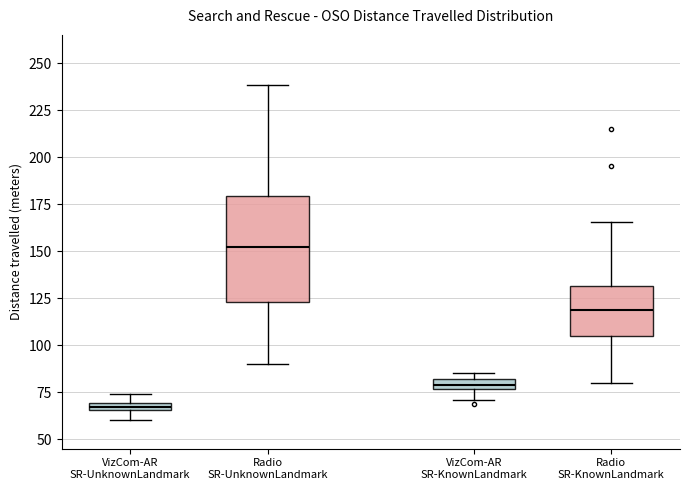

Which box's median line is the lowest?

VizCom-AR SR-UnknownLandmark